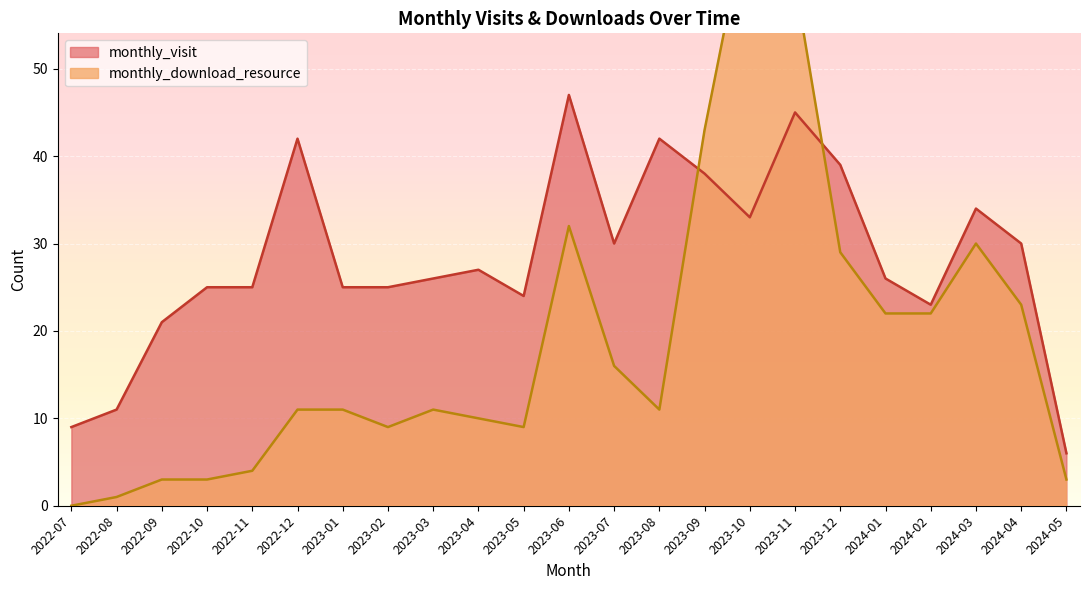

True or false: monthly_visit and monthly_download_resource cross at least once.

True